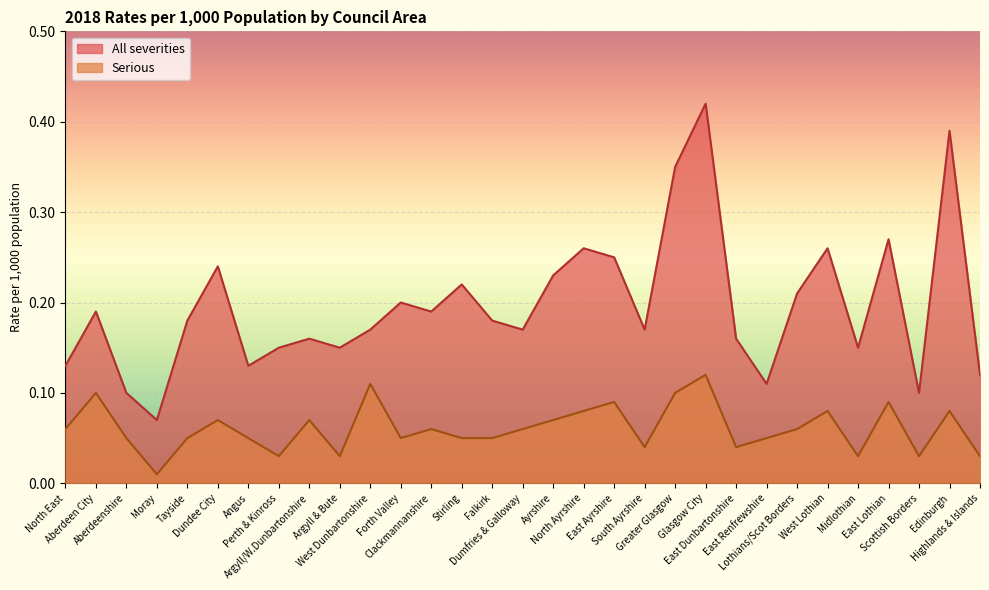

List the labels in order of Serious value, smallest first.

Moray, Perth & Kinross, Argyll & Bute, Midlothian, Scottish Borders, Highlands & Islands, South Ayrshire, East Dunbartonshire, Aberdeenshire, Tayside, Angus, Forth Valley, Stirling, Falkirk, East Renfrewshire, North East, Clackmannanshire, Dumfries & Galloway, Lothians/Scot Borders, Dundee City, Argyll/W.Dunbartonshire, Ayrshire, North Ayrshire, West Lothian, Edinburgh, East Ayrshire, East Lothian, Aberdeen City, Greater Glasgow, West Dunbartonshire, Glasgow City